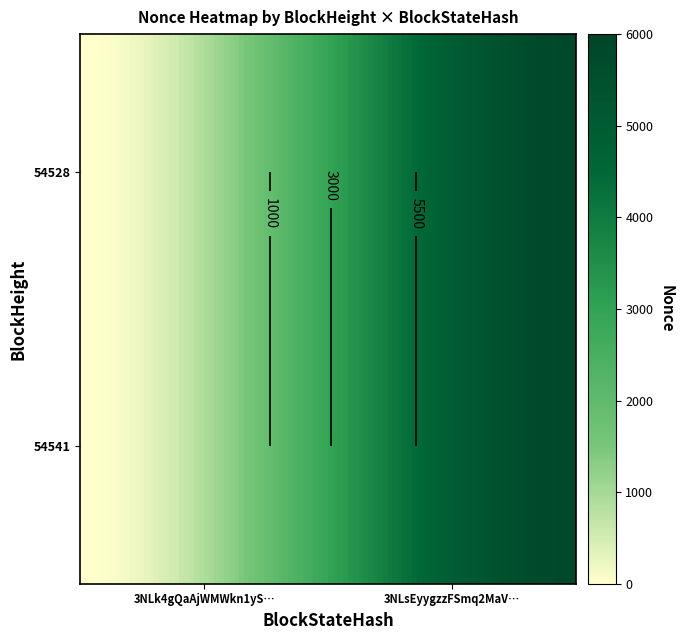

Rank the categories by 54541 value from highest to lowest.

1, 0